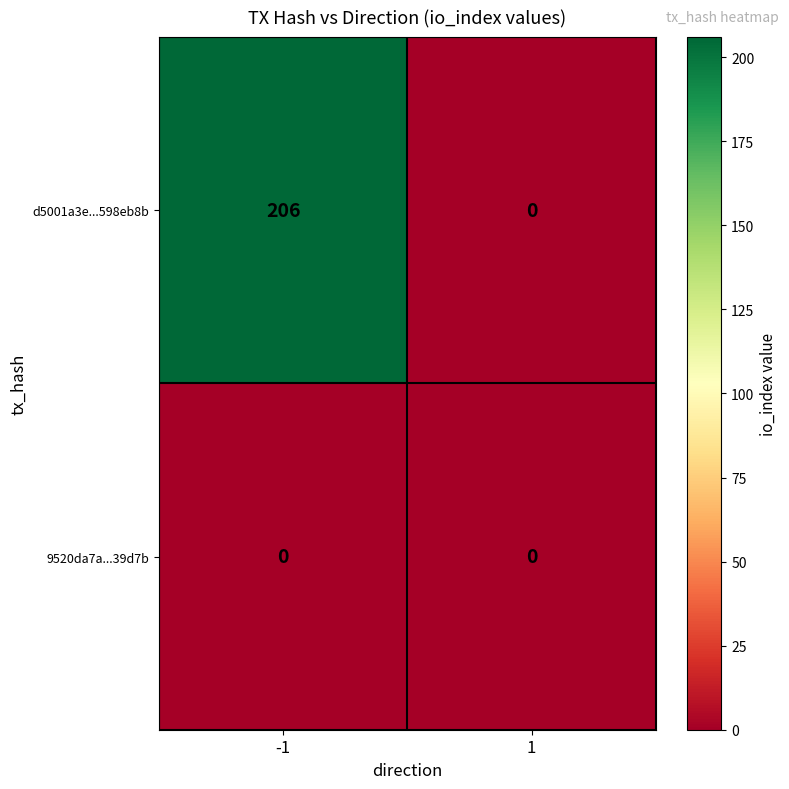

Reading left to right, extract all data points from this chart.

d5001a3e...598eb8b: -1=206	1=0
9520da7a...39d7b: -1=0	1=0